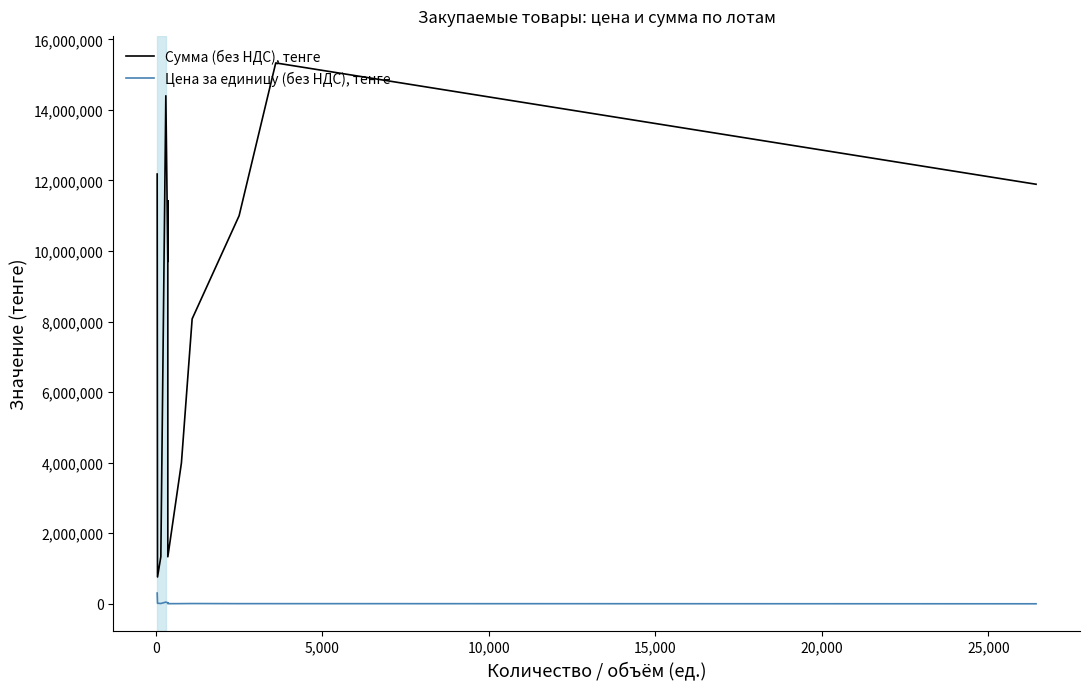

How many values in the Сумма (без НДС), тенге series are below 9703440?

7